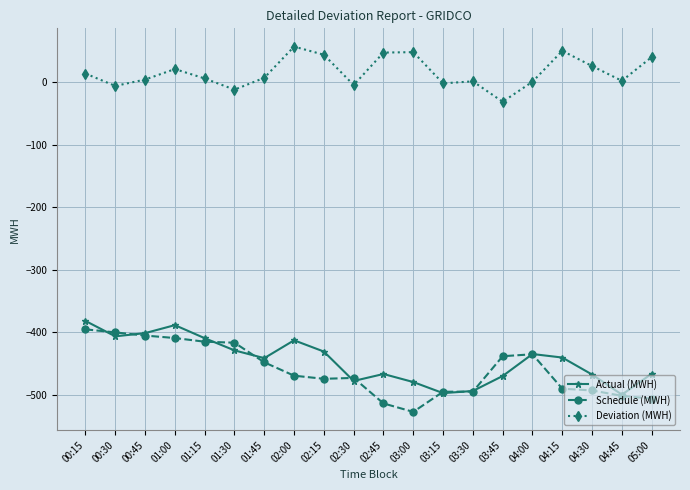

True or false: Schedule (MWH) and Deviation (MWH) cross at least once.

False